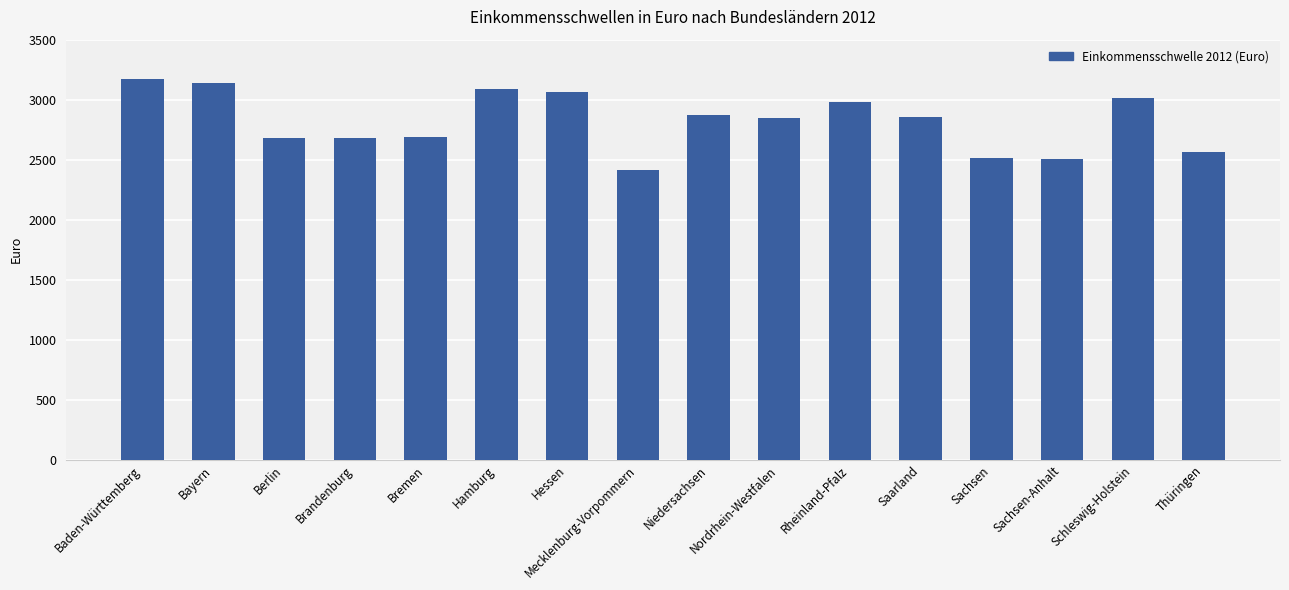

What is the sum of all values?

45089.7